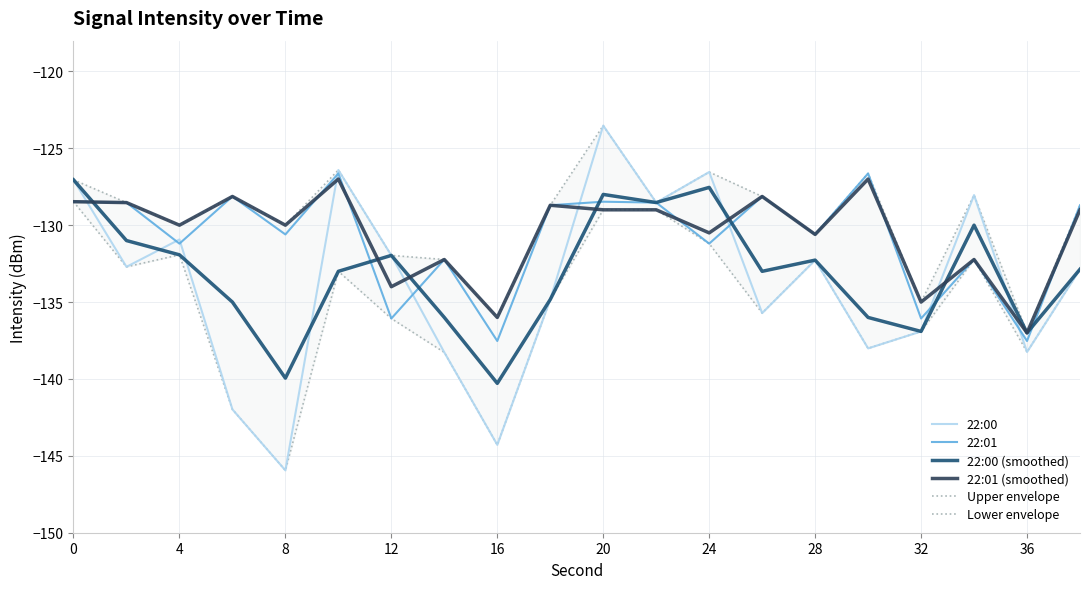

Reading right to left, list all the values displayed in this chart.

22:00: -132.9	-138.2	-128.0	-136.9	-138.0	-132.3	-135.7	-126.5	-128.5	-123.5	-134.8	-144.3	-138.3	-132.0	-126.4	-145.9	-142.0	-130.9	-132.7	-127.0
22:01: -128.7	-137.5	-132.2	-136.1	-126.6	-130.6	-128.1	-131.2	-128.5	-128.5	-128.7	-137.5	-132.2	-136.1	-126.6	-130.6	-128.1	-131.2	-128.5	-128.5
22:00 (smoothed): -132.9	-137.0	-130.0	-136.9	-136.0	-132.3	-133.0	-127.5	-128.5	-128.0	-134.8	-140.3	-136.0	-132.0	-133.0	-139.9	-135.0	-131.9	-131.0	-127.0
22:01 (smoothed): -129.0	-137.0	-132.2	-135.0	-127.0	-130.6	-128.1	-130.5	-129.0	-129.0	-128.7	-136.0	-132.2	-134.0	-127.0	-130.0	-128.1	-130.0	-128.5	-128.5
Upper envelope: -128.7	-137.0	-128.0	-135.0	-126.6	-130.6	-128.1	-126.5	-128.5	-123.5	-128.7	-136.0	-132.2	-132.0	-126.4	-130.0	-128.1	-130.0	-128.5	-127.0
Lower envelope: -132.9	-138.2	-132.2	-136.9	-138.0	-132.3	-135.7	-131.2	-129.0	-129.0	-134.8	-144.3	-138.3	-136.1	-133.0	-145.9	-142.0	-131.9	-132.7	-128.5